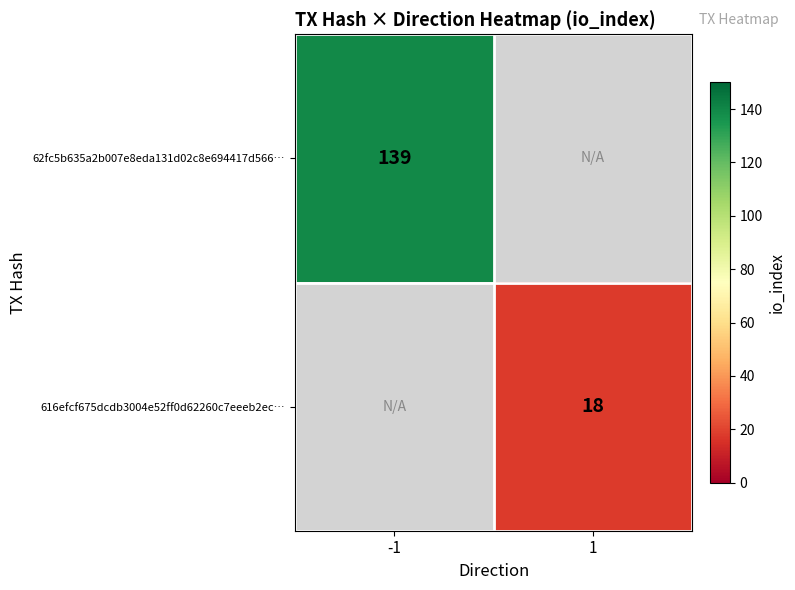

Is the value of 62fc5b635a2b007e8eda131d02c8e694417d566… at -1 greater than the value of 616efcf675dcdb3004e52ff0d62260c7eeeb2ec… at 1?

Yes